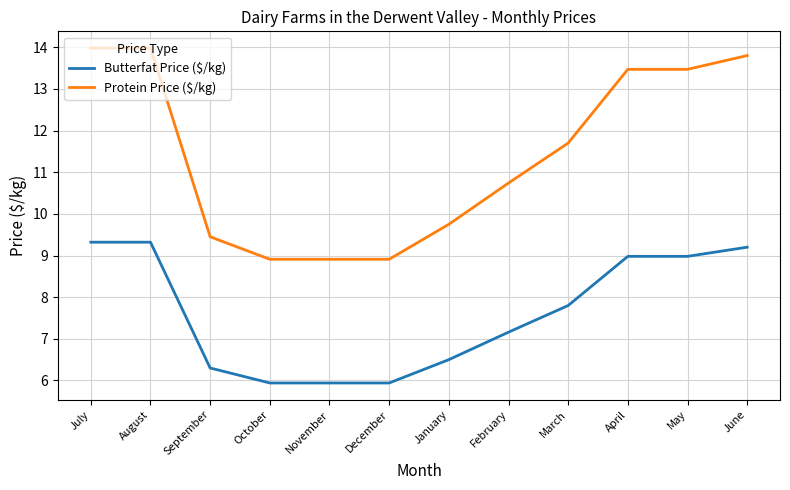

At August, list the series in order from smallest to largest.

Butterfat Price ($/kg), Protein Price ($/kg)